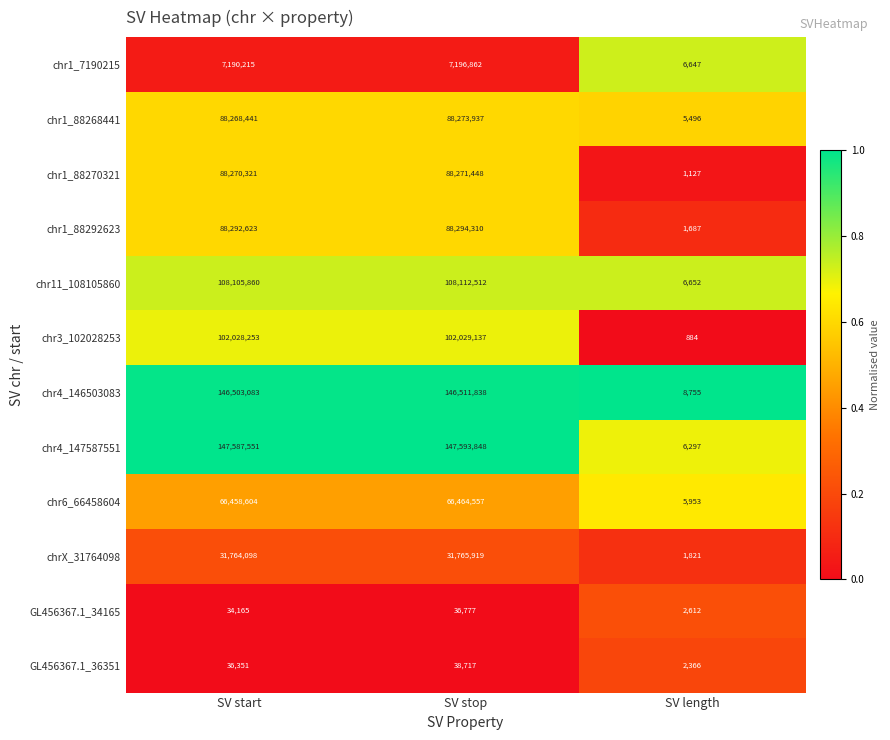

True or false: chr6_66458604 has a value of 5953 at SV length.

True